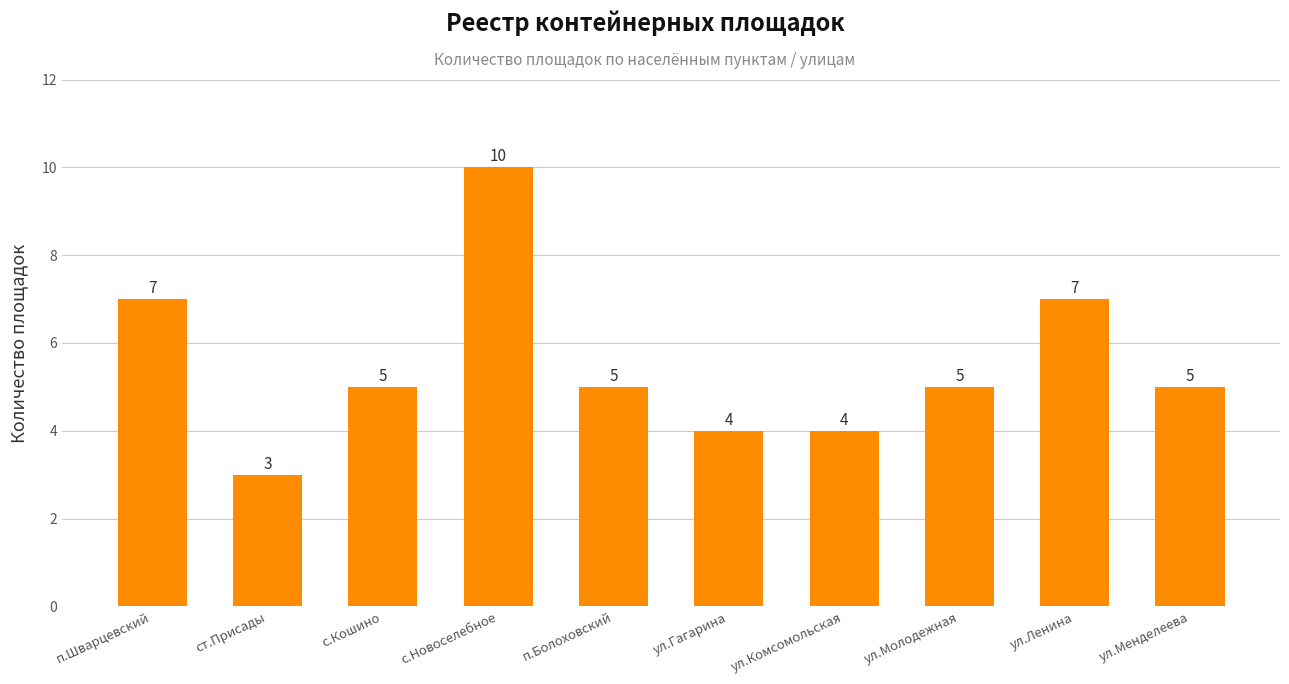

What is the average value?

6